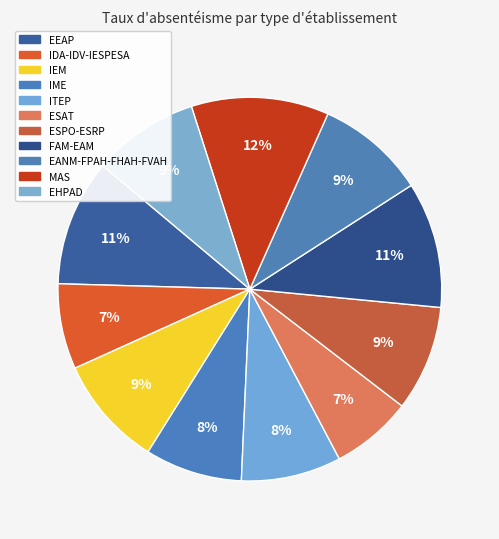

Count the number of slices in the pie.

11